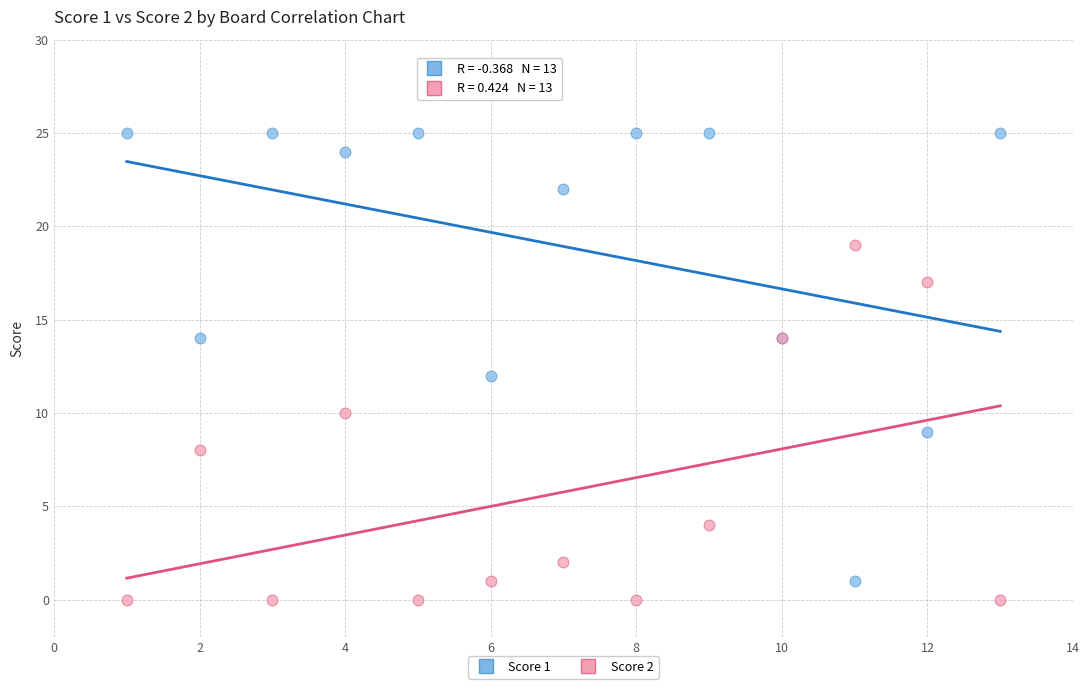

What are all the series names shown in the legend?

Score 1, Score 2